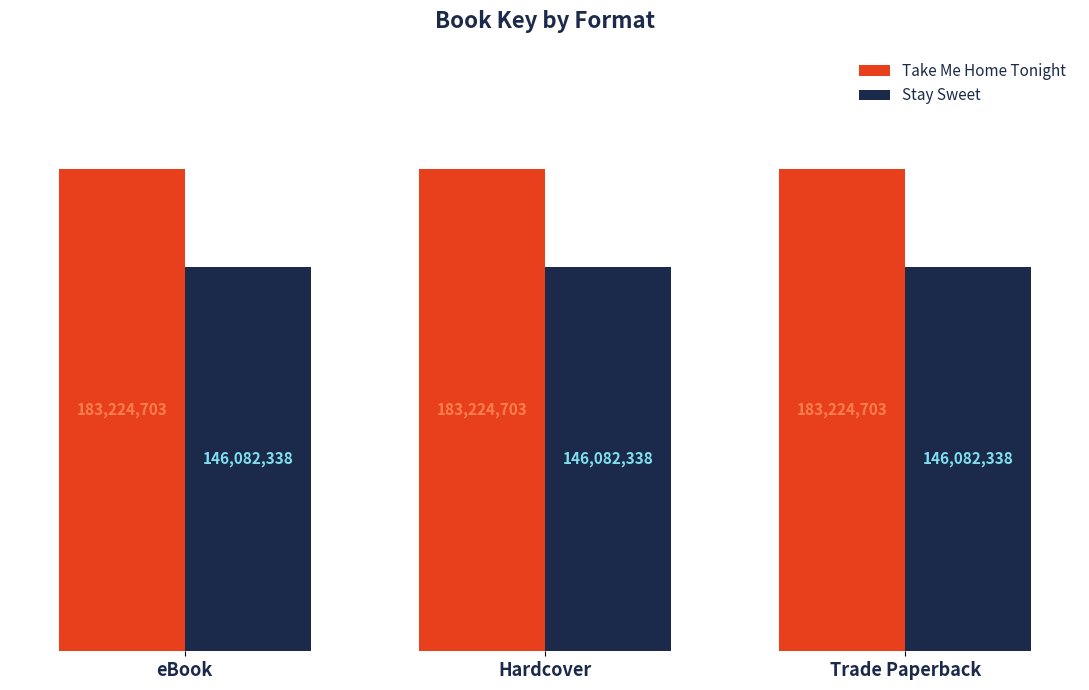

Does the chart contain stacked bars?

No